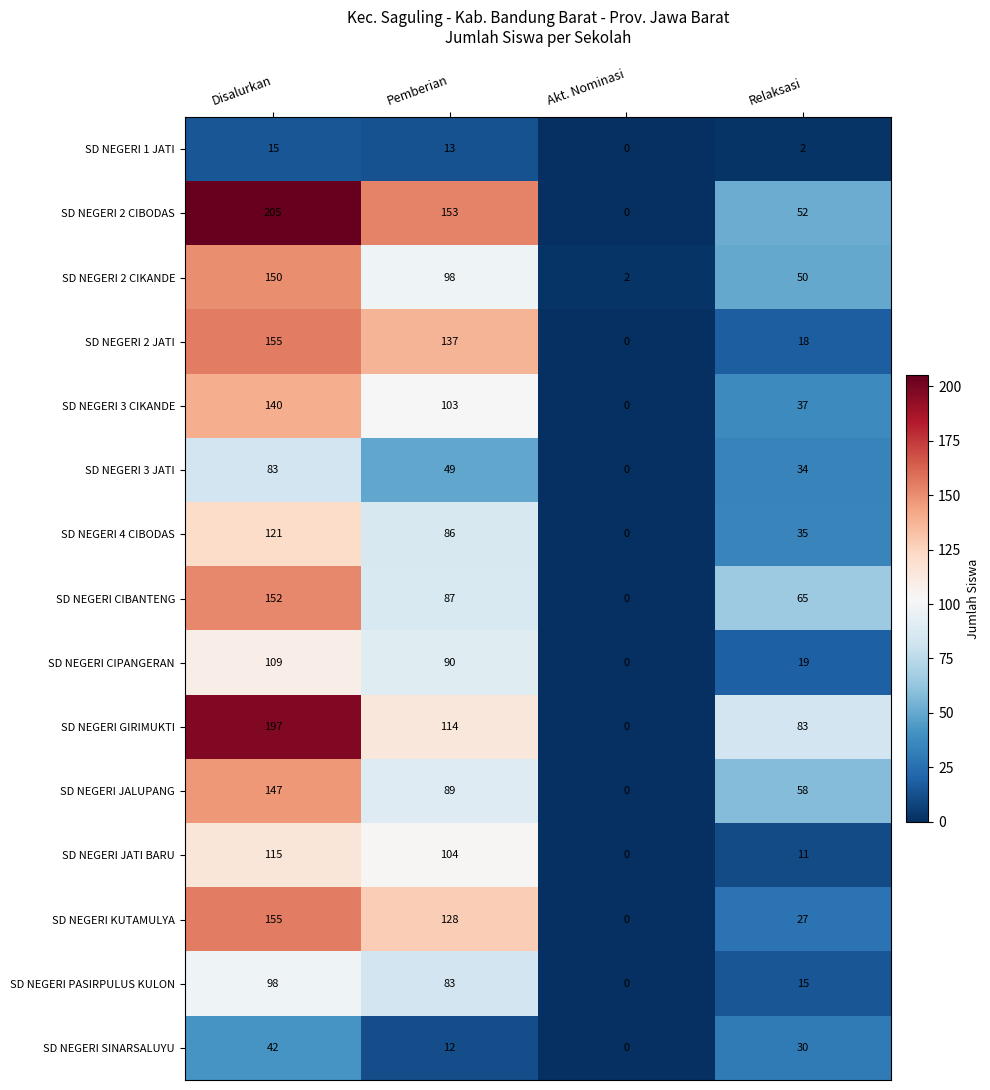

Read the SD NEGERI CIPANGERAN value at Relaksasi.

19